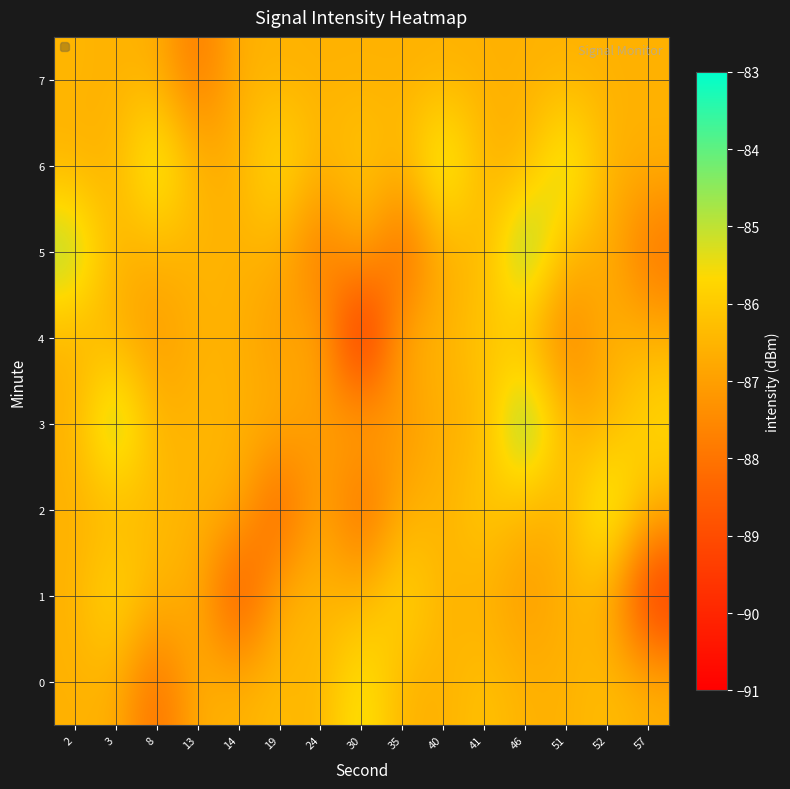

At which category is the sum across all series the highest?

46